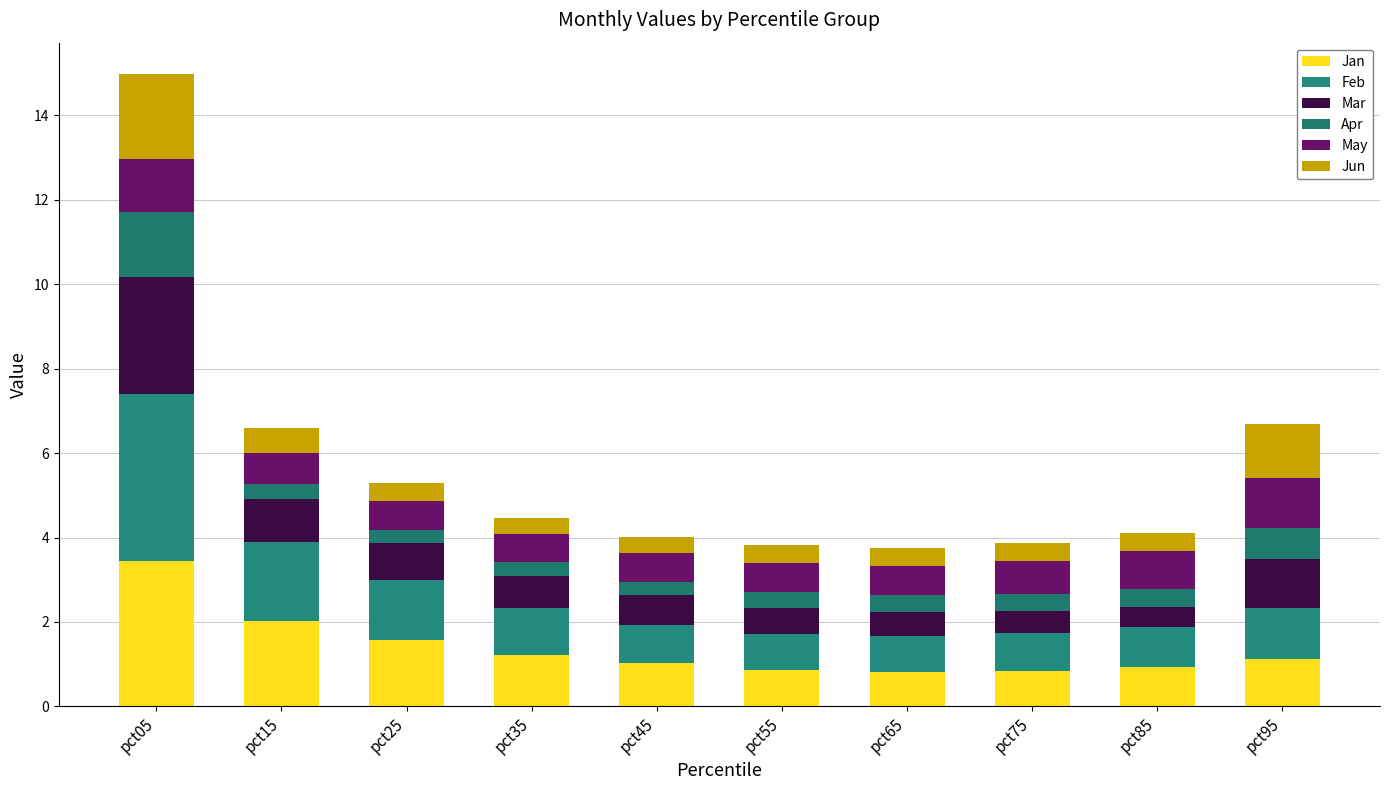

What is the difference between the second highest and second lowest values in the Apr series?

0.4